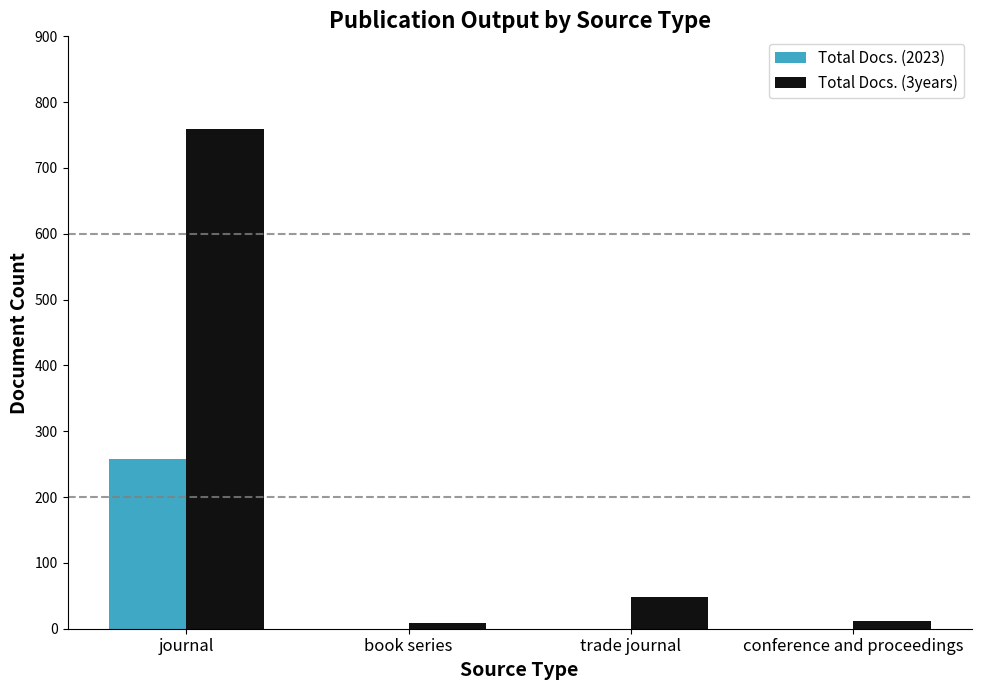

True or false: Total Docs. (3years) has a value of 48 at trade journal.

True